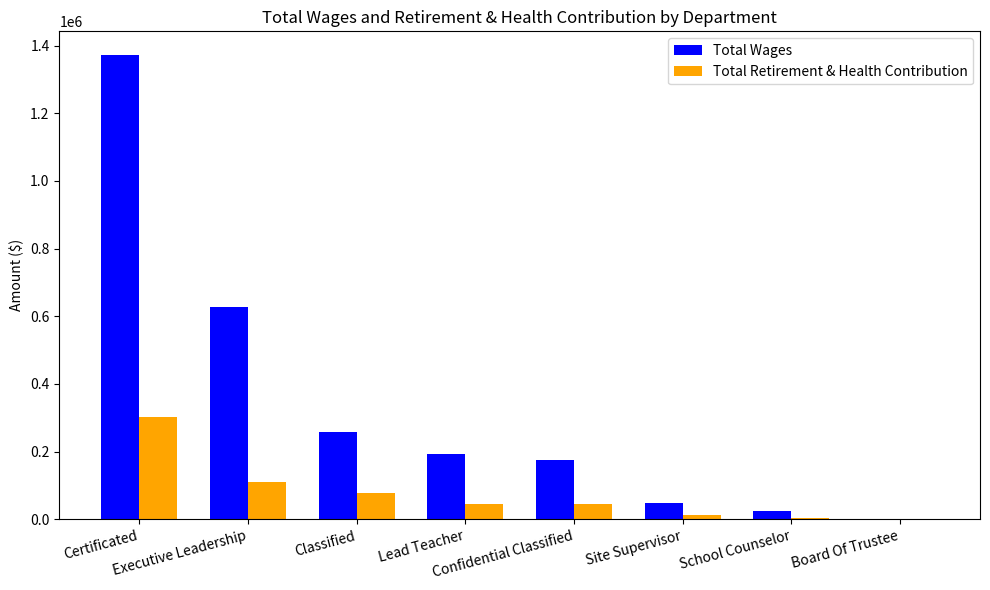

What is the greatest value displayed?

1373509